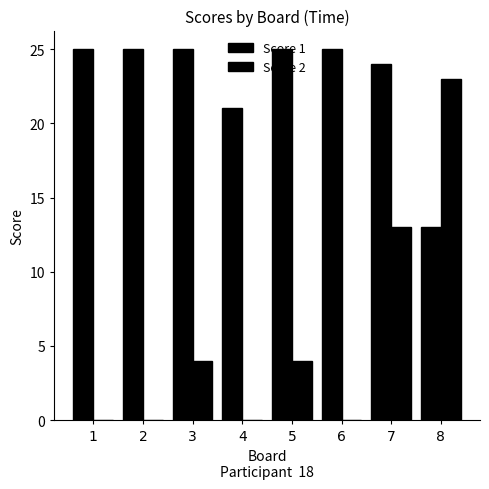

True or false: Score 1 has a value of 41 at 3.

False